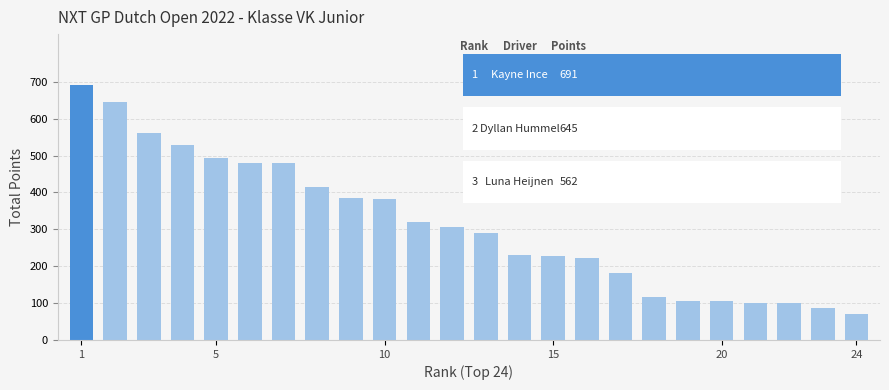

Does the chart contain any negative values?

No